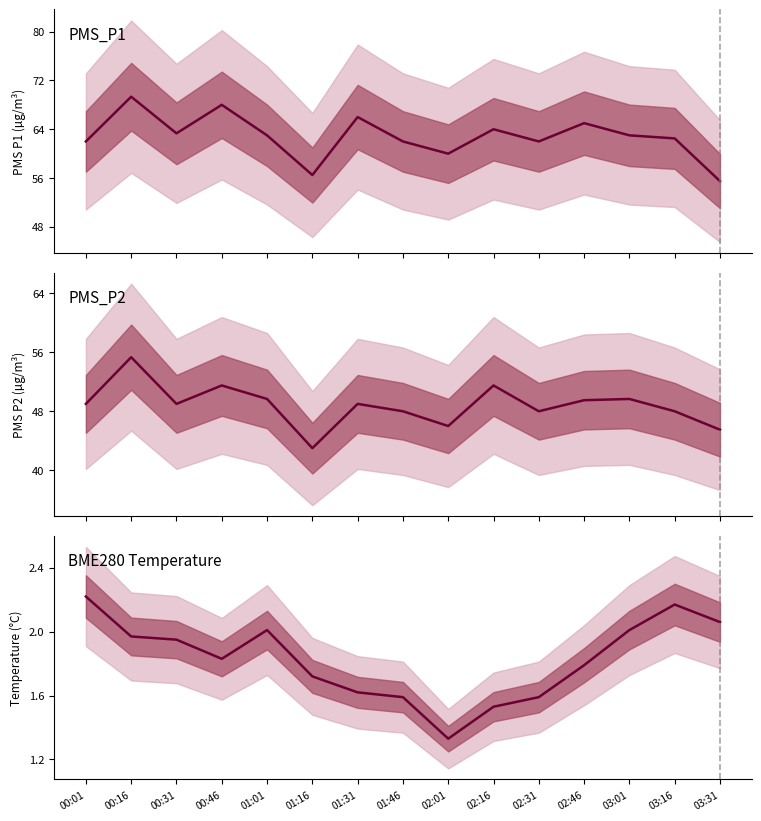

True or false: BME280 Temperature and PMS_P1 cross at least once.

False